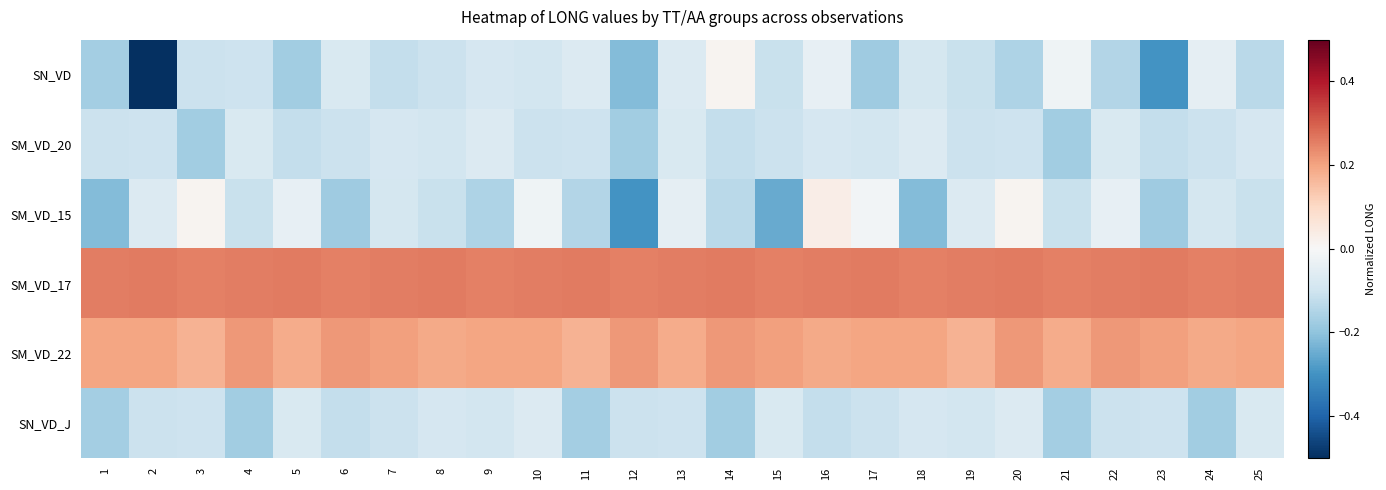

Reading left to right, what are all the values shown in this chart?

SN_VD: 1=-0.2	2=-0.5	3=-0.1	4=-0.1	5=-0.2	6=-0.1	7=-0.1	8=-0.1	9=-0.1	10=-0.1	11=-0.1	12=-0.2	13=-0.1	14=0.0	15=-0.1	16=-0.0	17=-0.2	18=-0.1	19=-0.1	20=-0.2	21=-0.0	22=-0.1	23=-0.3	24=-0.0	25=-0.1
SM_VD_20: 1=-0.1	2=-0.1	3=-0.2	4=-0.1	5=-0.1	6=-0.1	7=-0.1	8=-0.1	9=-0.1	10=-0.1	11=-0.1	12=-0.2	13=-0.1	14=-0.1	15=-0.1	16=-0.1	17=-0.1	18=-0.1	19=-0.1	20=-0.1	21=-0.2	22=-0.1	23=-0.1	24=-0.1	25=-0.1
SM_VD_15: 1=-0.2	2=-0.1	3=0.0	4=-0.1	5=-0.0	6=-0.2	7=-0.1	8=-0.1	9=-0.2	10=-0.0	11=-0.1	12=-0.3	13=-0.0	14=-0.1	15=-0.3	16=0.0	17=-0.0	18=-0.2	19=-0.1	20=0.0	21=-0.1	22=-0.0	23=-0.2	24=-0.1	25=-0.1
SM_VD_17: 1=0.3	2=0.3	3=0.3	4=0.3	5=0.3	6=0.3	7=0.3	8=0.3	9=0.3	10=0.3	11=0.3	12=0.3	13=0.3	14=0.3	15=0.3	16=0.3	17=0.3	18=0.3	19=0.3	20=0.3	21=0.3	22=0.3	23=0.3	24=0.3	25=0.3
SM_VD_22: 1=0.2	2=0.2	3=0.2	4=0.2	5=0.2	6=0.2	7=0.2	8=0.2	9=0.2	10=0.2	11=0.2	12=0.2	13=0.2	14=0.2	15=0.2	16=0.2	17=0.2	18=0.2	19=0.2	20=0.2	21=0.2	22=0.2	23=0.2	24=0.2	25=0.2
SN_VD_J: 1=-0.2	2=-0.1	3=-0.1	4=-0.2	5=-0.1	6=-0.1	7=-0.1	8=-0.1	9=-0.1	10=-0.1	11=-0.2	12=-0.1	13=-0.1	14=-0.2	15=-0.1	16=-0.1	17=-0.1	18=-0.1	19=-0.1	20=-0.1	21=-0.2	22=-0.1	23=-0.1	24=-0.2	25=-0.1